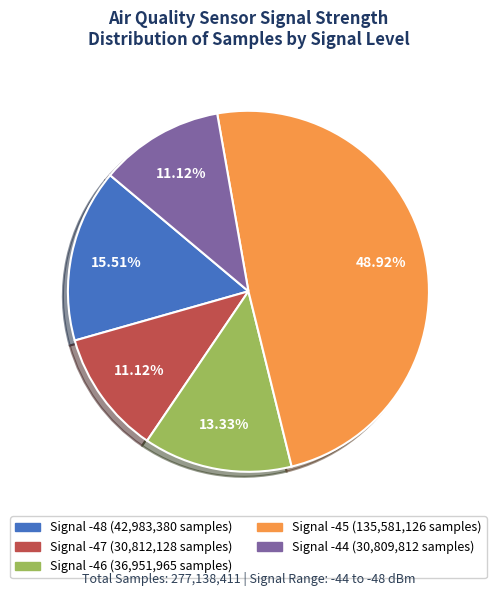

Does any single category account for the majority?

No